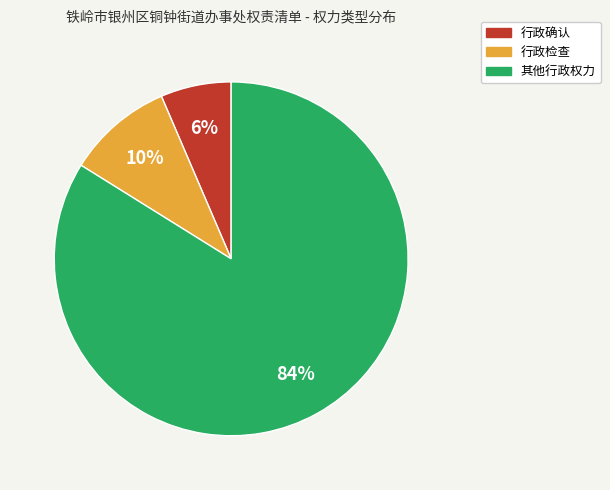

What percentage is the 其他行政权力 slice, to the nearest percent?

84%